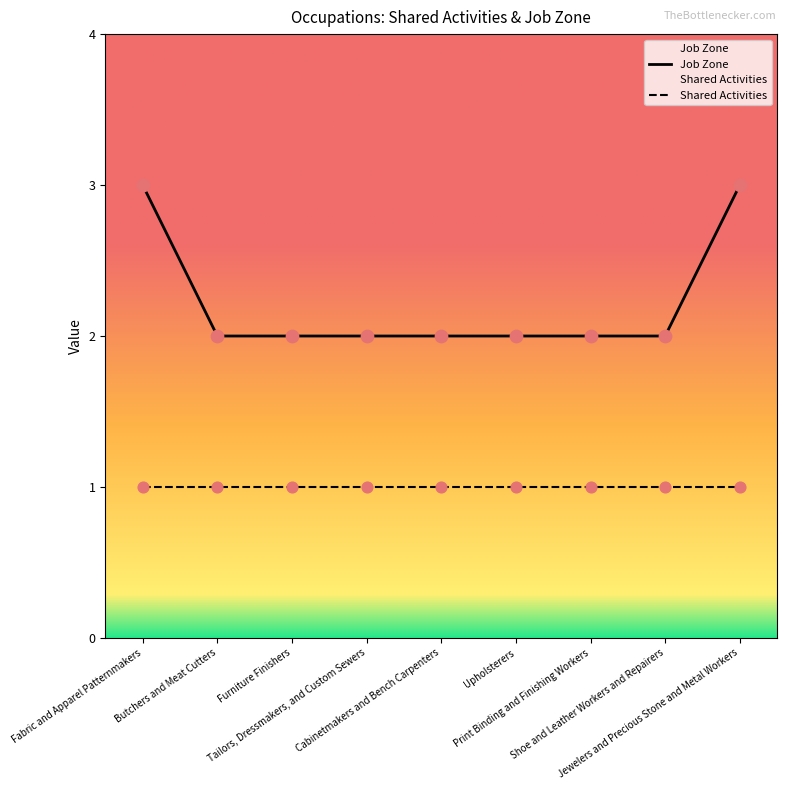

Between Cabinetmakers and Bench Carpenters and Upholsterers, which is larger?

Cabinetmakers and Bench Carpenters